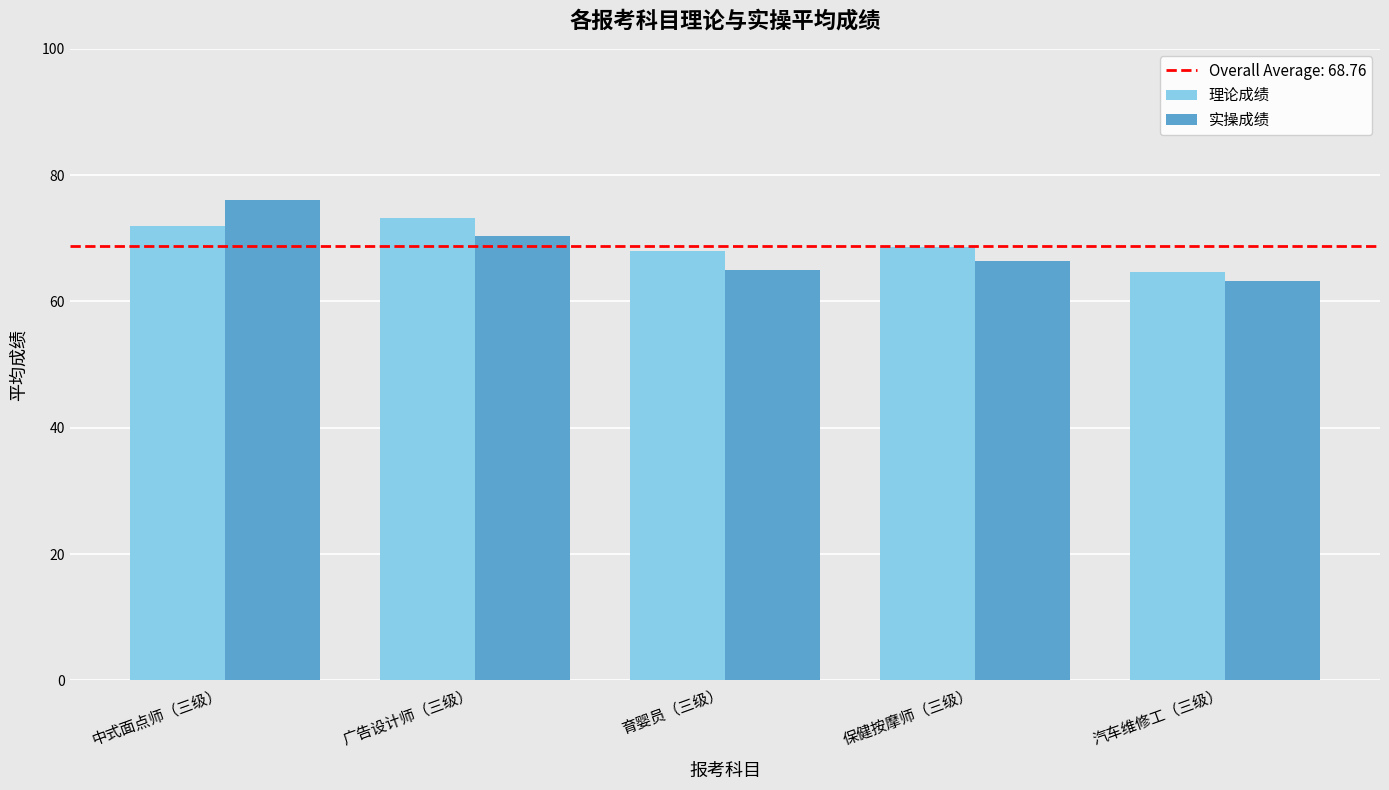

Reading right to left, list all the values displayed in this chart.

理论成绩: 64.6	68.7	68.0	73.3	72.0
实操成绩: 63.3	66.3	65.0	70.4	76.0